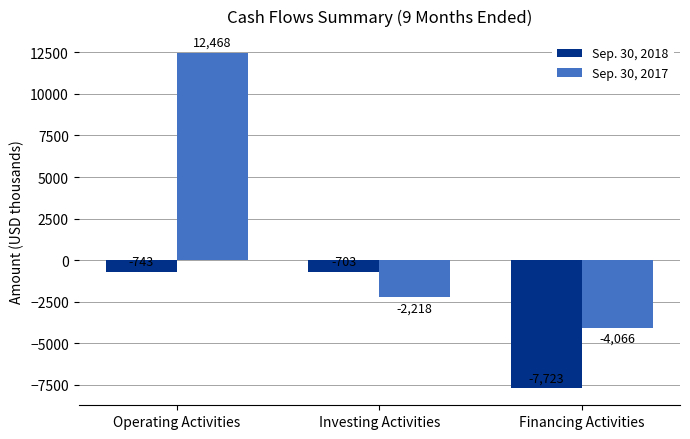

What are all the series names shown in the legend?

Sep. 30, 2018, Sep. 30, 2017